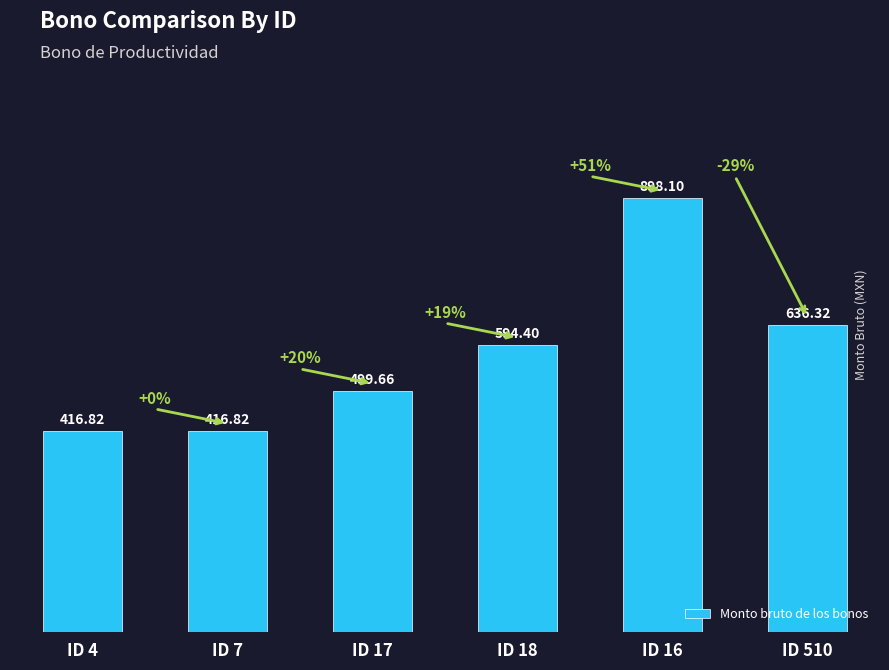

Reading left to right, extract all data points from this chart.

416.8	416.8	499.7	594.4	898.1	636.3